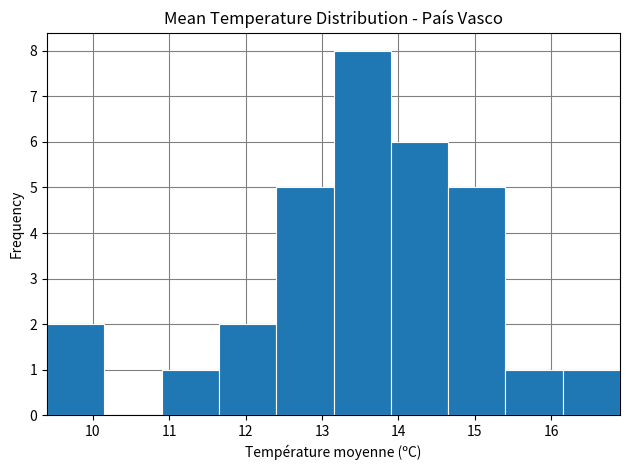

Reading left to right, list every bar in this chart as the range it spans on the x-axis followed by its height. Neither the bar edges nor the heights are printed on the chart, so give them approximately, as read against the axes.

9.40 to 10.15: 2
10.15 to 10.90: 0
10.90 to 11.65: 1
11.65 to 12.40: 2
12.40 to 13.15: 5
13.15 to 13.90: 8
13.90 to 14.65: 6
14.65 to 15.40: 5
15.40 to 16.15: 1
16.15 to 16.90: 1